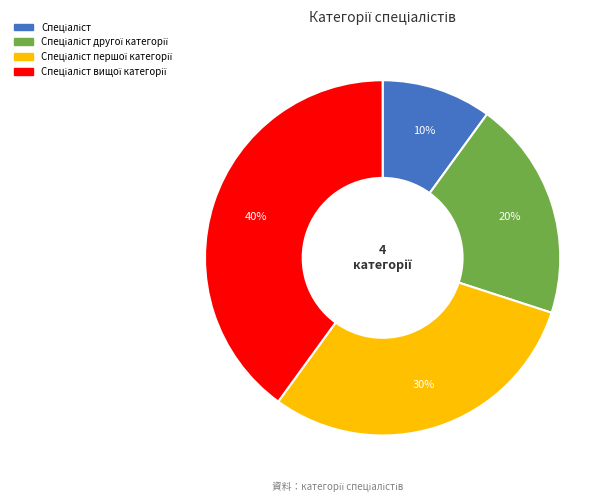

How many slices are in this pie chart?

4